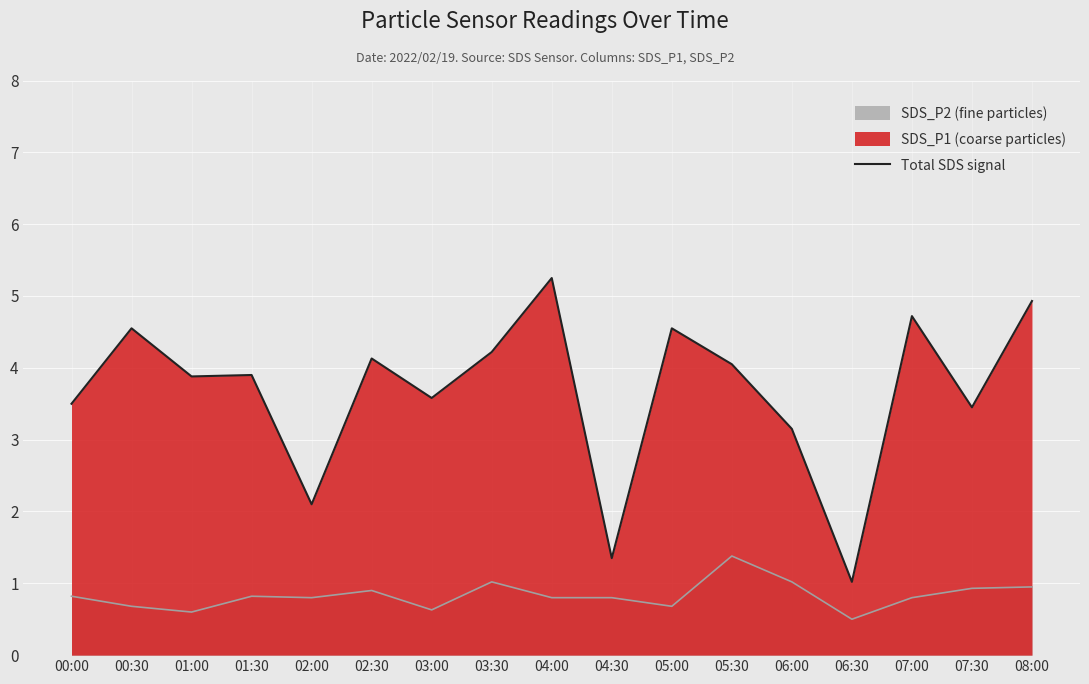

Where is the first local maximum?

00:30